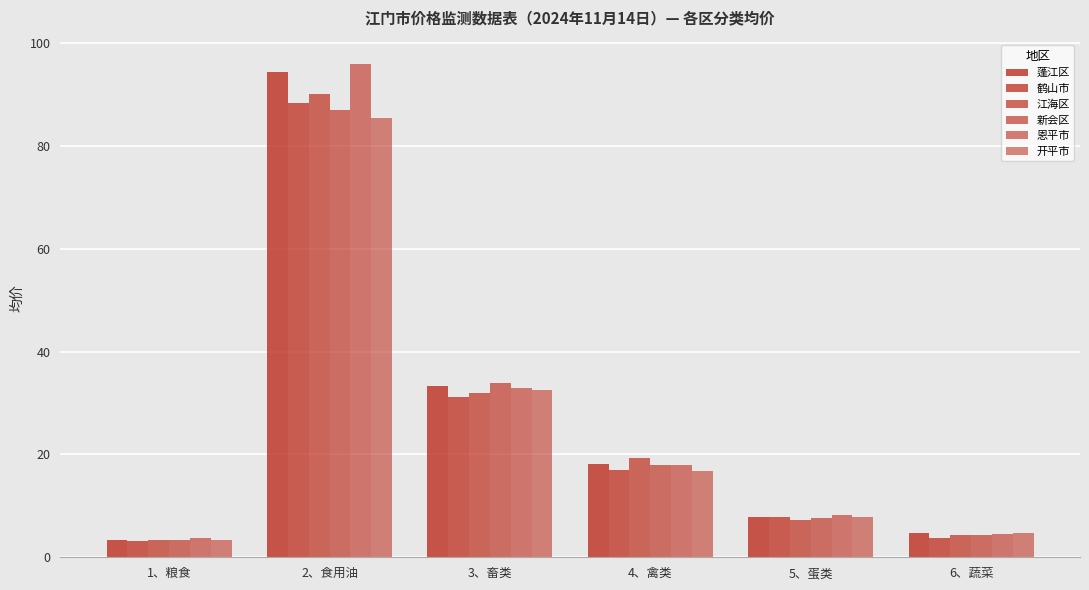

What is the difference between the maximum and minimum values in the 开平市 series?

82.0